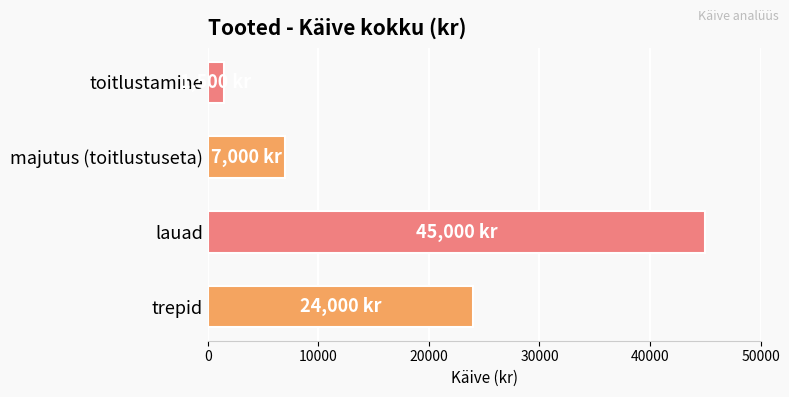

What is the change in value from majutus (toitlustuseta) to toitlustamine?

-5500